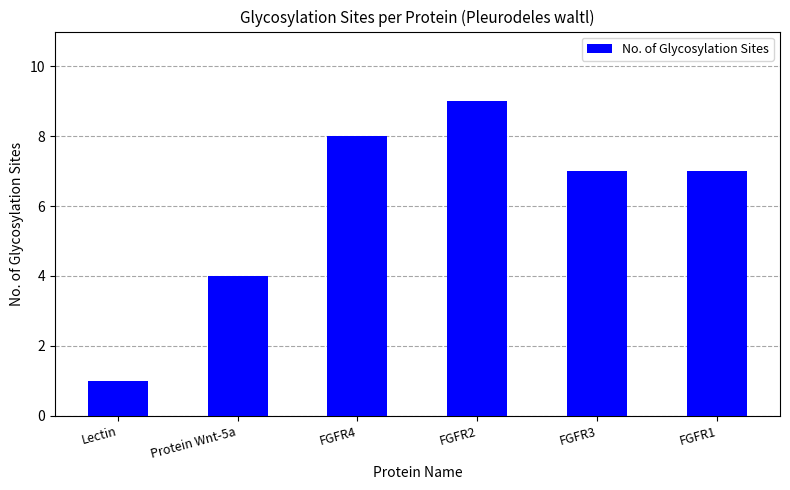

What is the value of the 6th bar from the left?

7